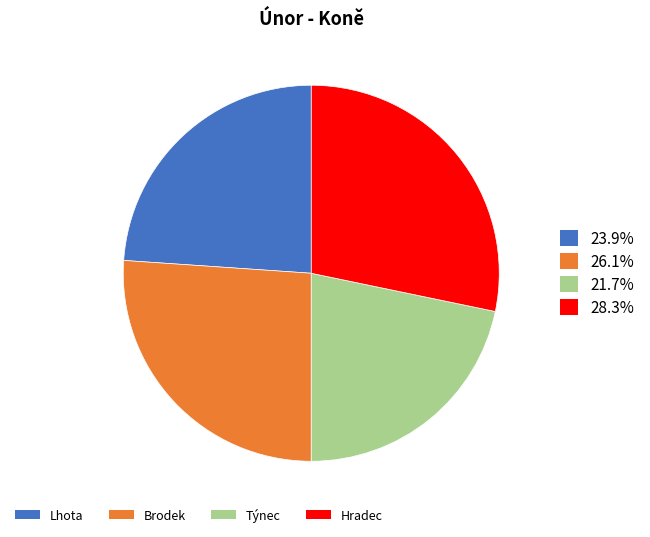

Is there a majority slice in this chart?

No